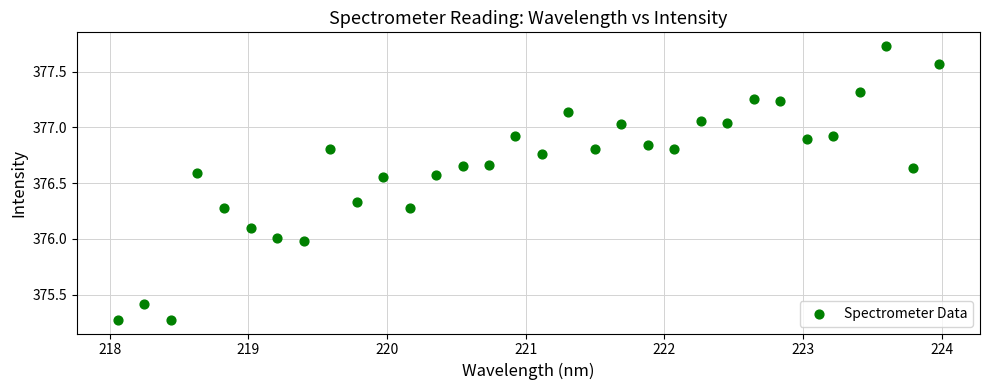

What is the range of Y values (max minus min)?

2.5